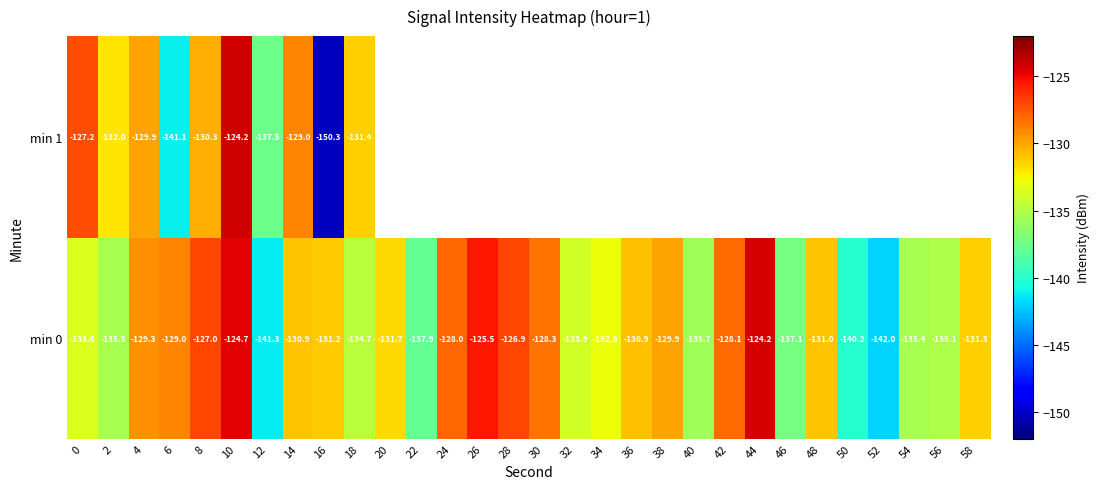

What is the sum of the min 0 values at 56 and 6?

-264.2